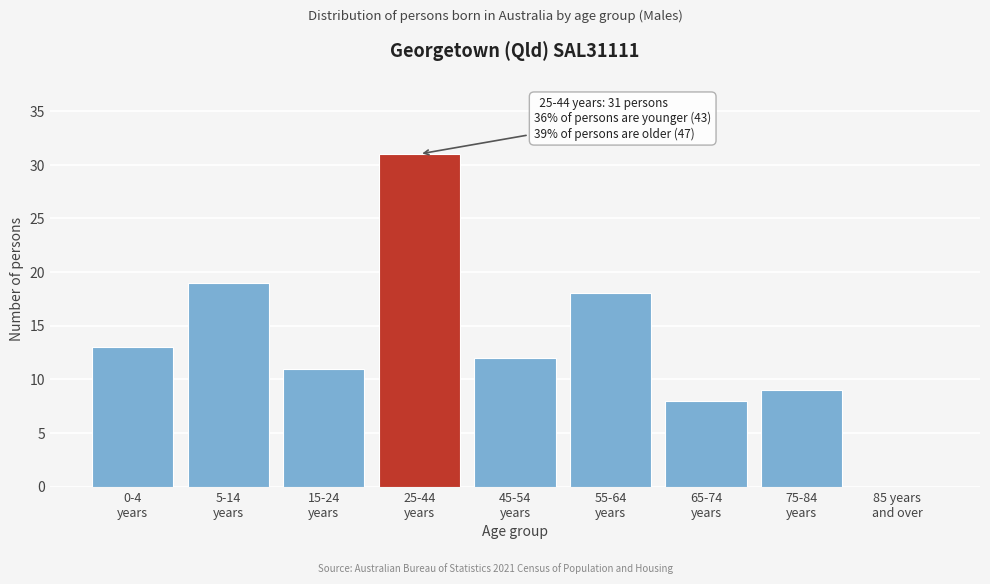

What is the sum of all values?

121